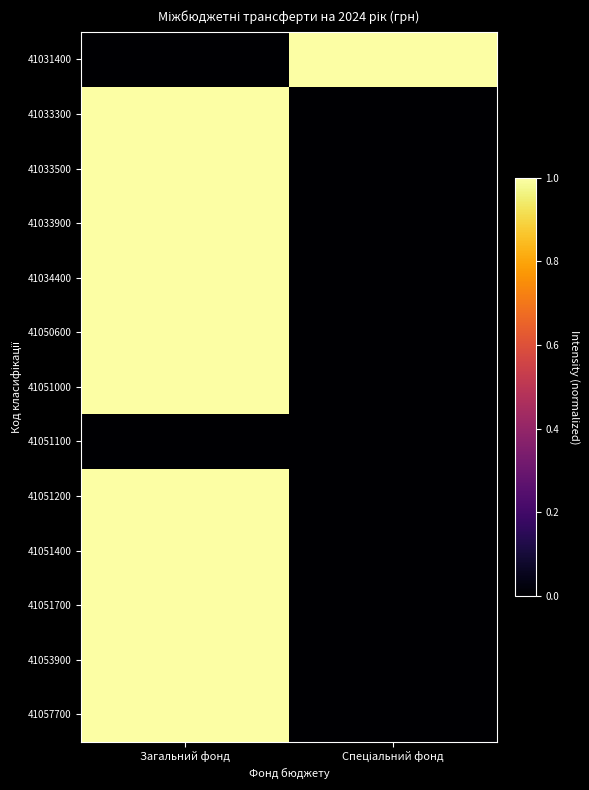

How many series are shown in this chart?

13